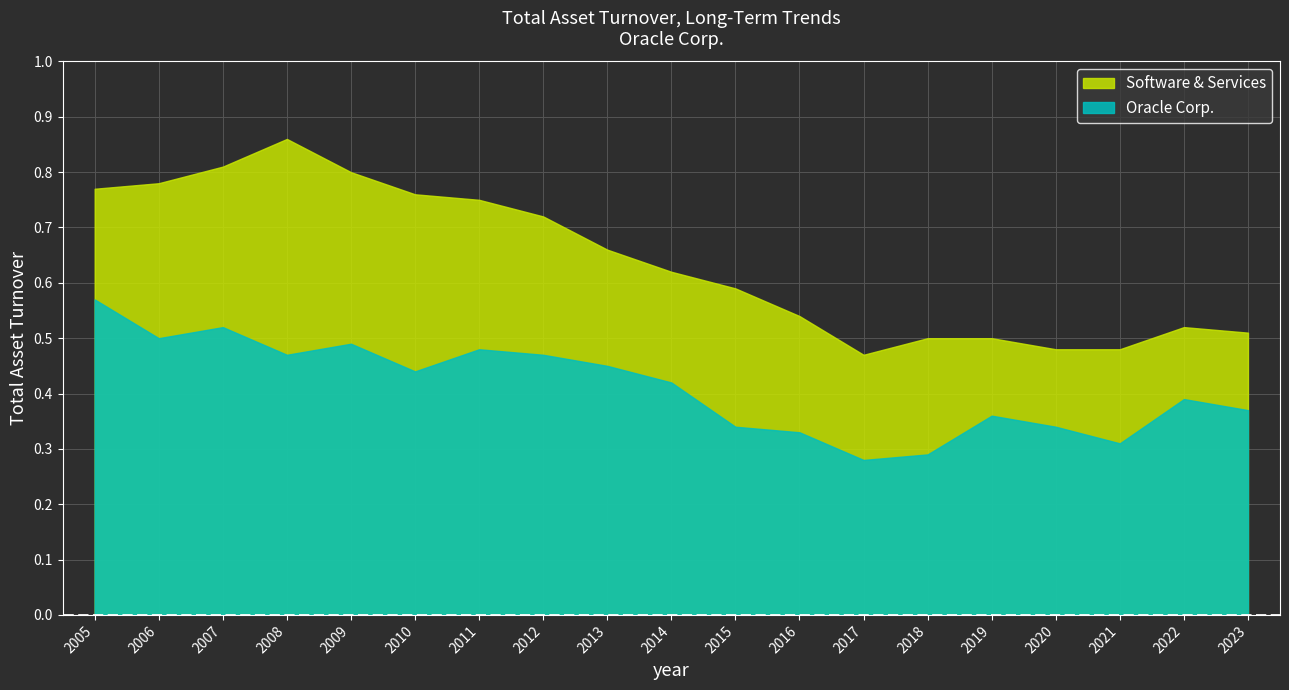

What is the value of the Software & Services point at the 5th from the left?

0.8